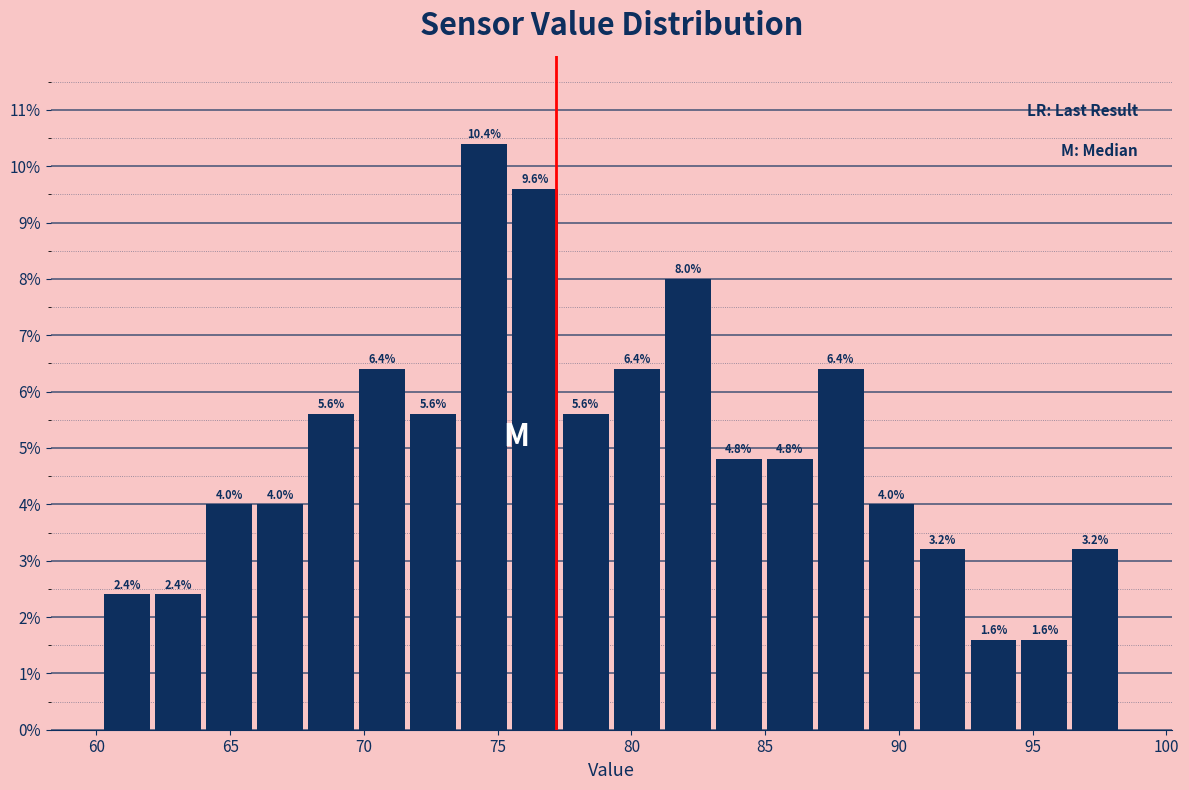

Around what value on the x-axis is the tallest bar? Give the approximate position of its centre, as read against the axis.

74.5